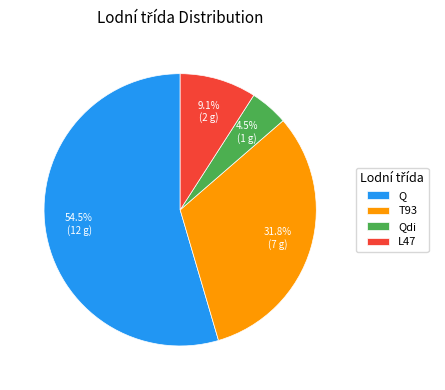

What percentage is NOT represented by L47?

90.9%